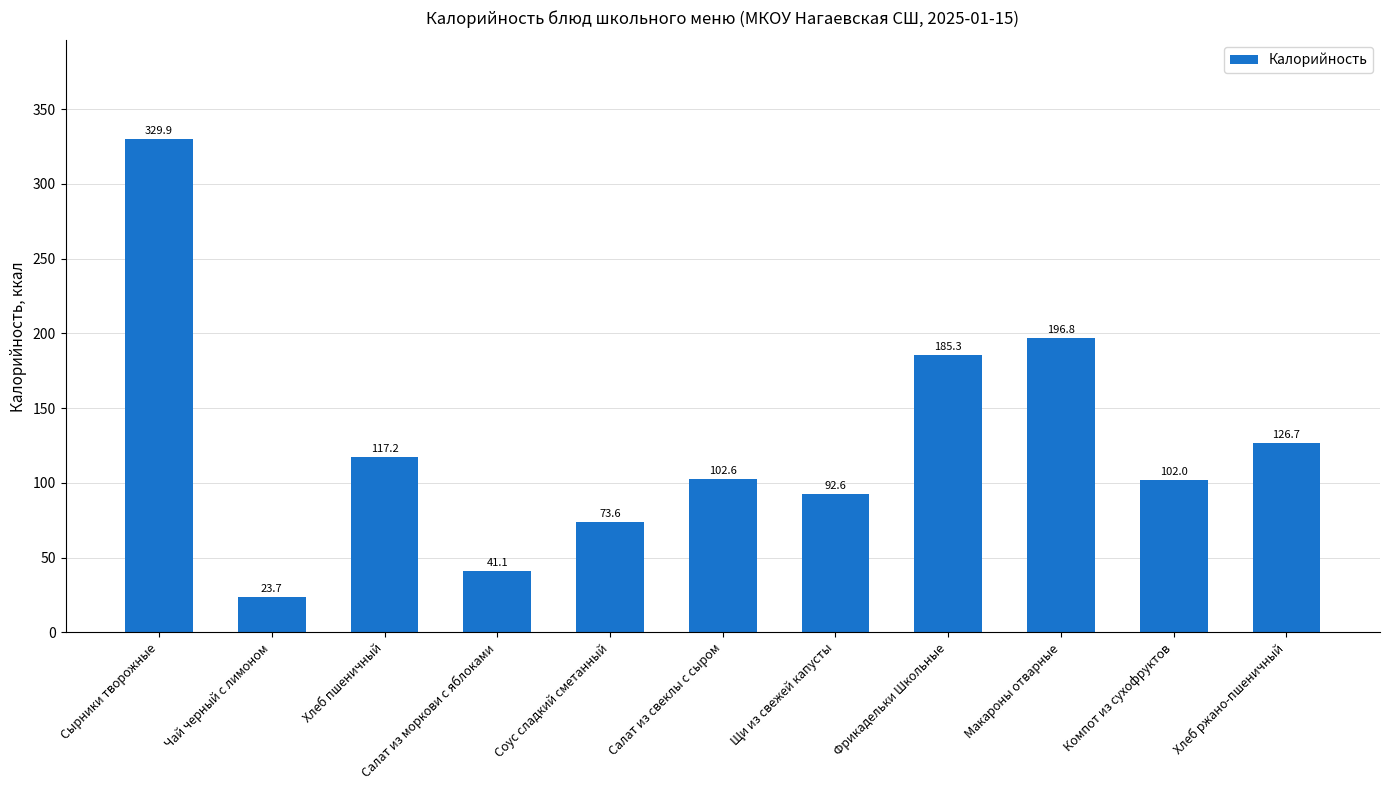

True or false: the data shows 89.1 at Макароны отварные.

False